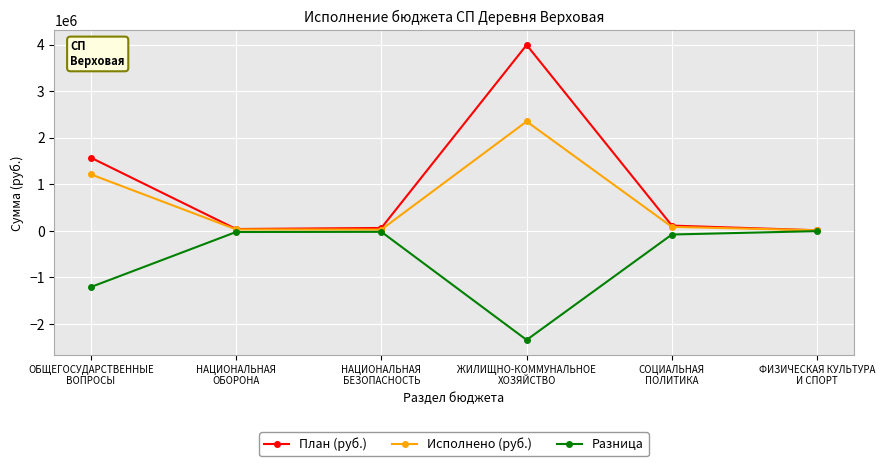

Rank the series by their average value, from highest to lowest.

План (руб.), Исполнено (руб.), Разница